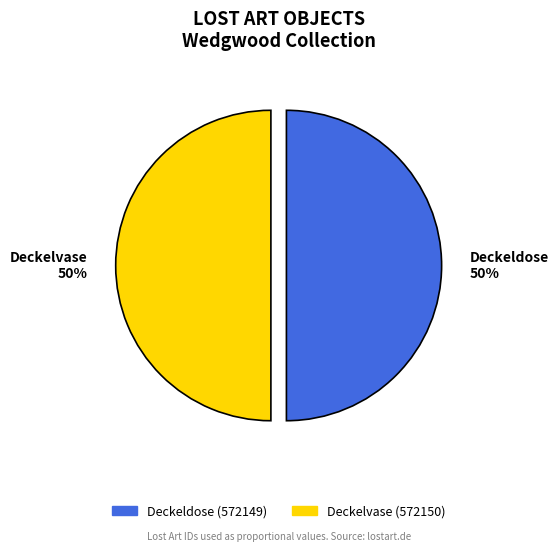

To the nearest percent, what percentage of the pie is Deckelvase 50%?

50%